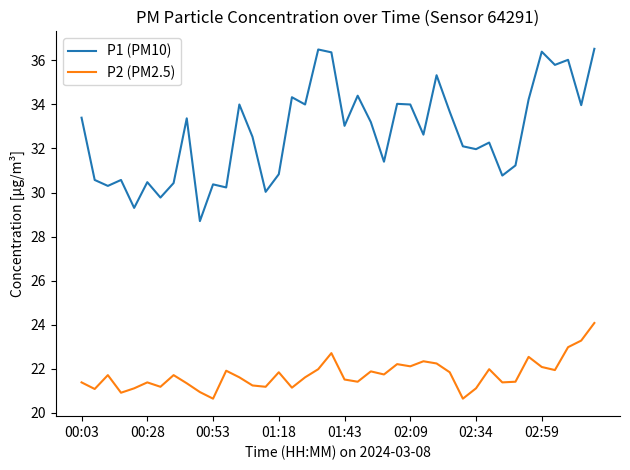

Which series has the largest total across all categories?

P1 (PM10)